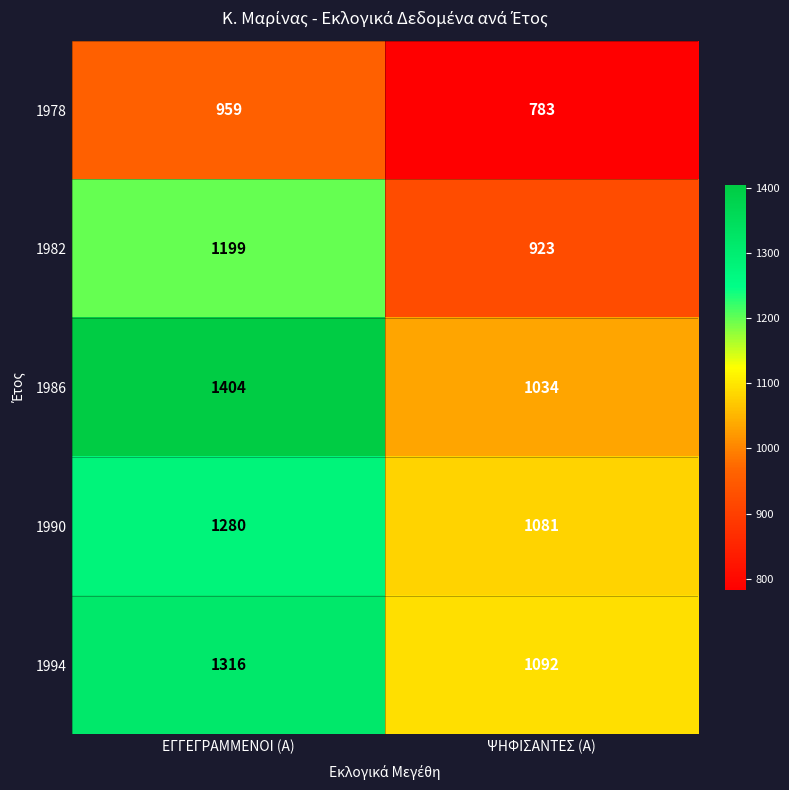

List the series in order of their peak value, lowest first.

1978, 1982, 1990, 1994, 1986